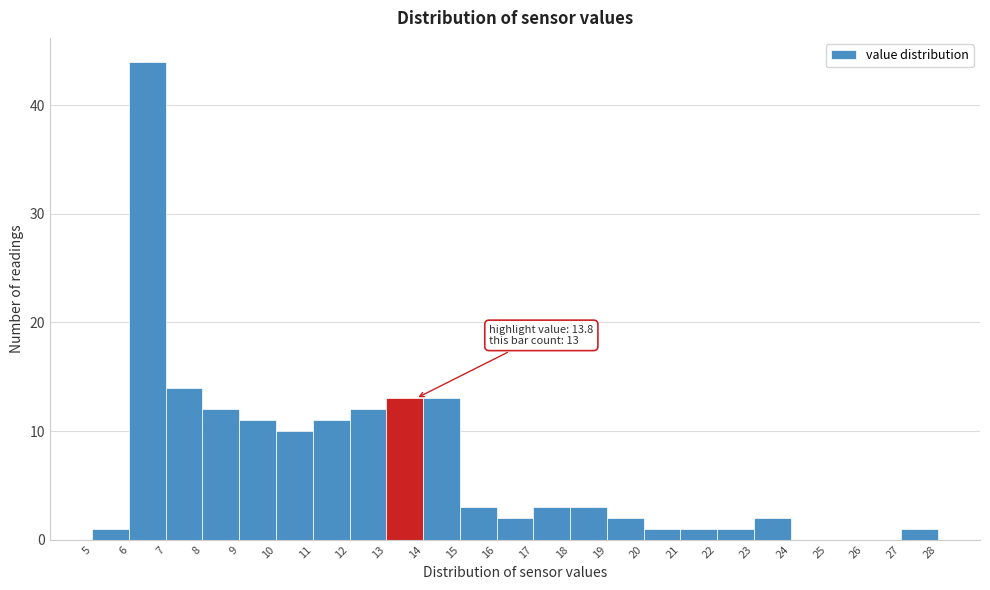

Which range on the x-axis has the tallest bar?

6 to 7